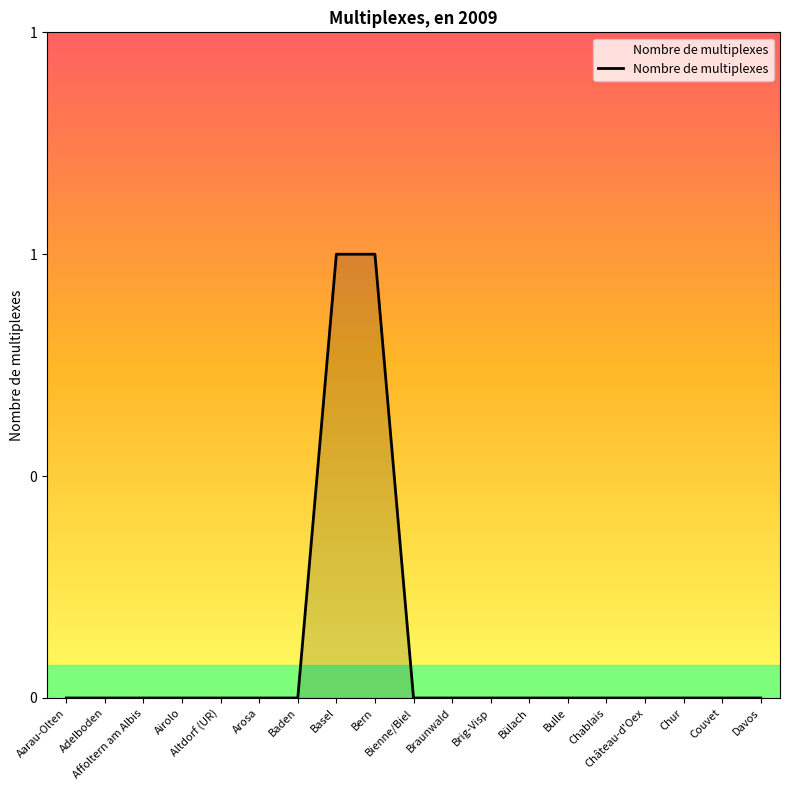

Which label corresponds to the largest value in the chart?

Basel